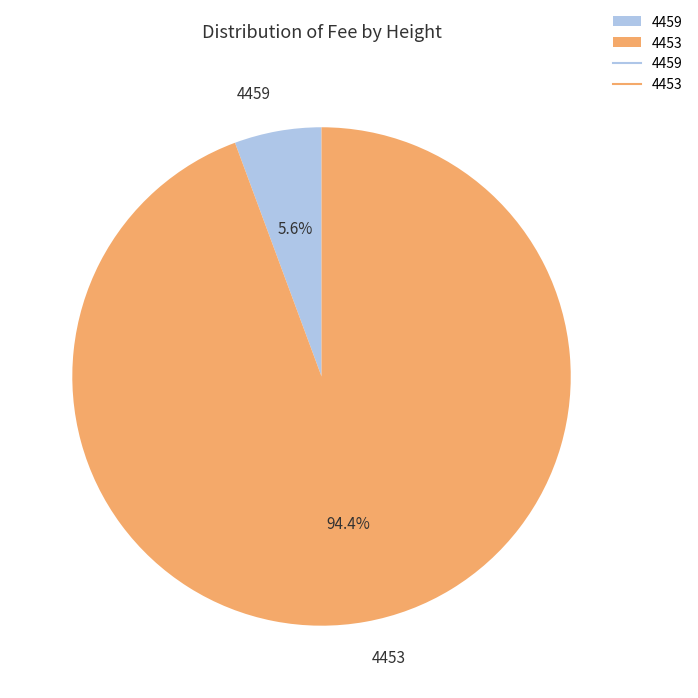

True or false: 4459 accounts for 6% of the total.

True